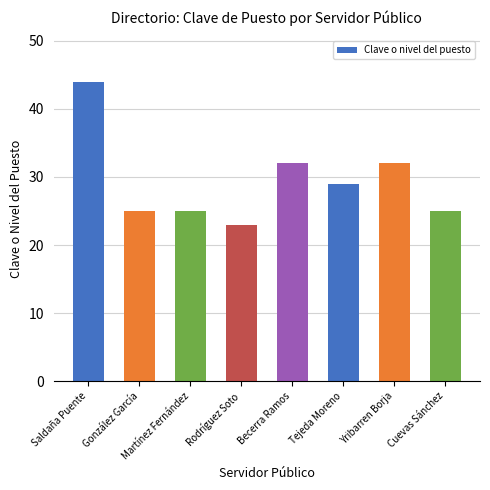

Reading left to right, transcribe all the data shown in this chart.

44	25	25	23	32	29	32	25